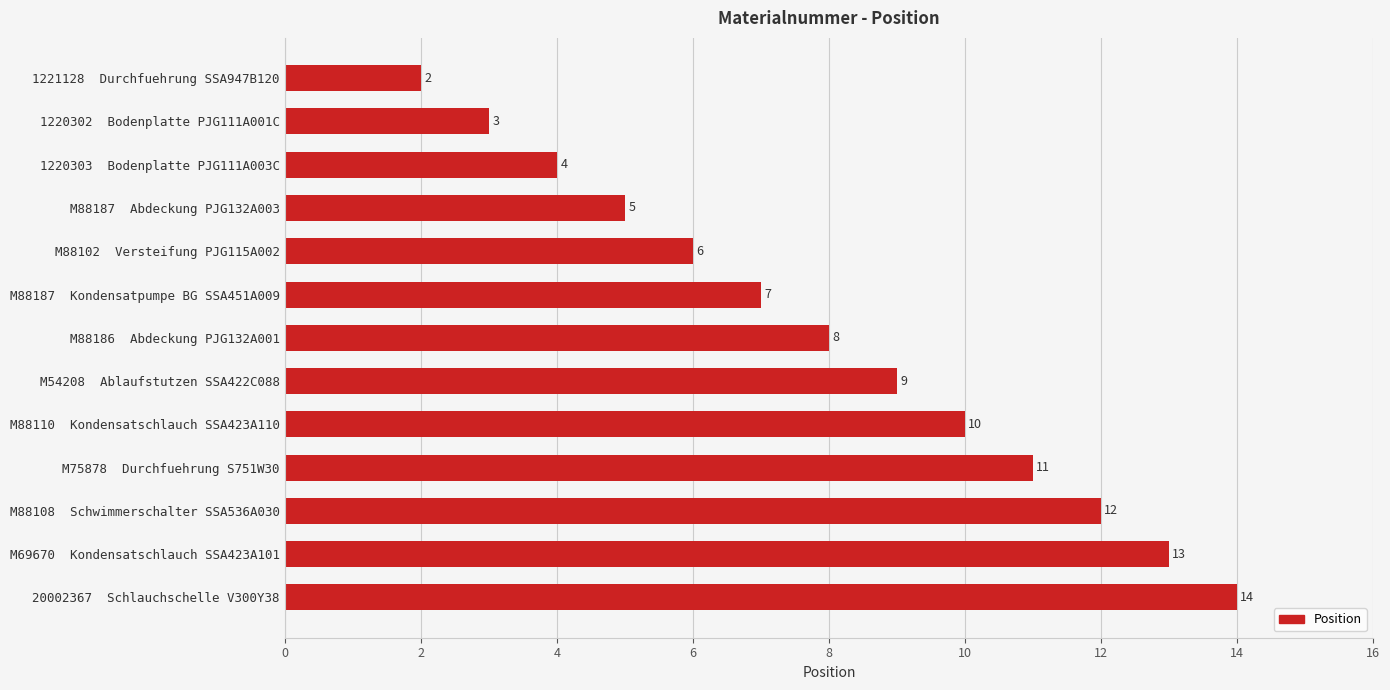

Rank the categories by value from lowest to highest.

1221128  Durchfuehrung SSA947B120, 1220302  Bodenplatte PJG111A001C, 1220303  Bodenplatte PJG111A003C, M88187  Abdeckung PJG132A003, M88102  Versteifung PJG115A002, M88187  Kondensatpumpe BG SSA451A009, M88186  Abdeckung PJG132A001, M54208  Ablaufstutzen SSA422C088, M88110  Kondensatschlauch SSA423A110, M75878  Durchfuehrung S751W30, M88108  Schwimmerschalter SSA536A030, M69670  Kondensatschlauch SSA423A101, 20002367  Schlauchschelle V300Y38